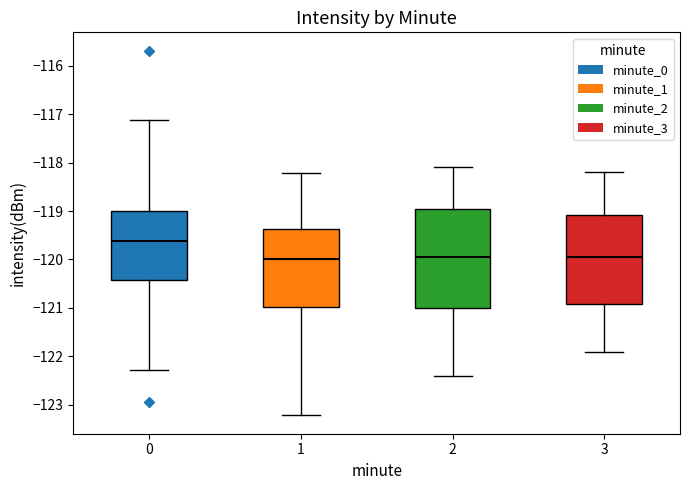

Which box is the tallest, from its lower edge to its upper edge?

2